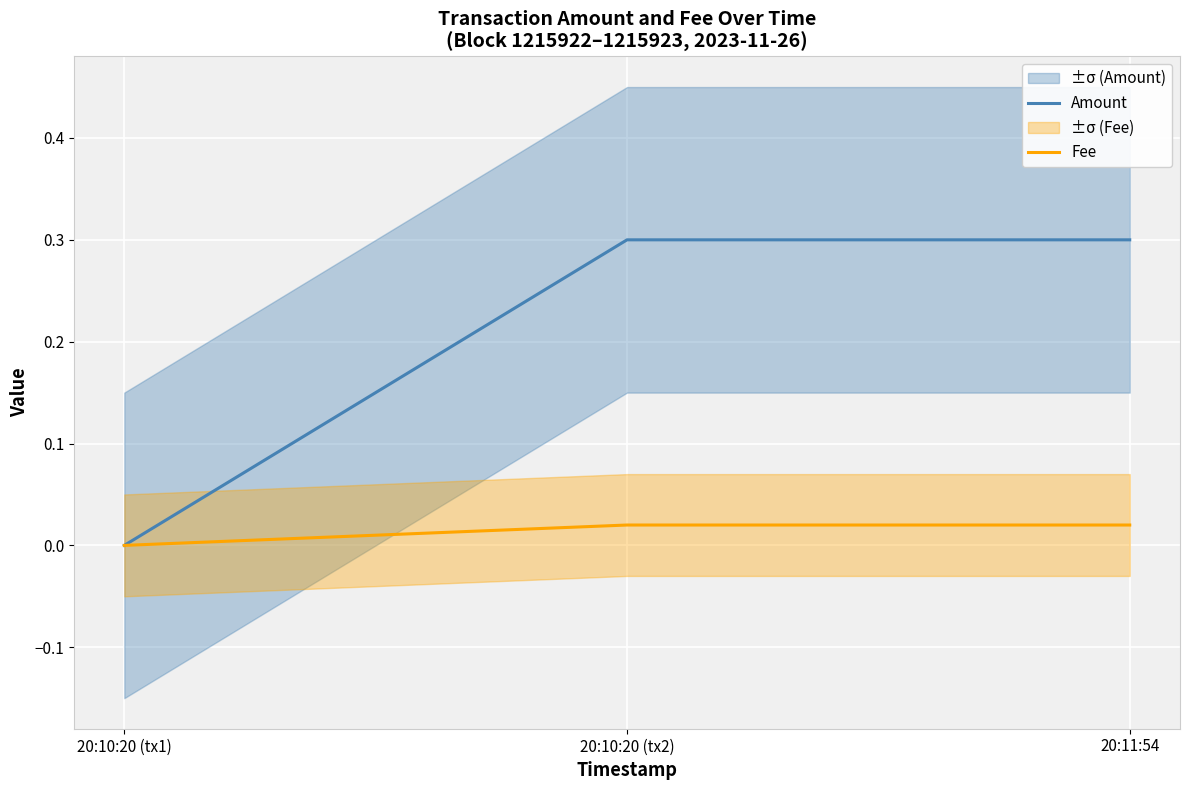

At which label does Amount reach its peak?

20:10:20 (tx2)